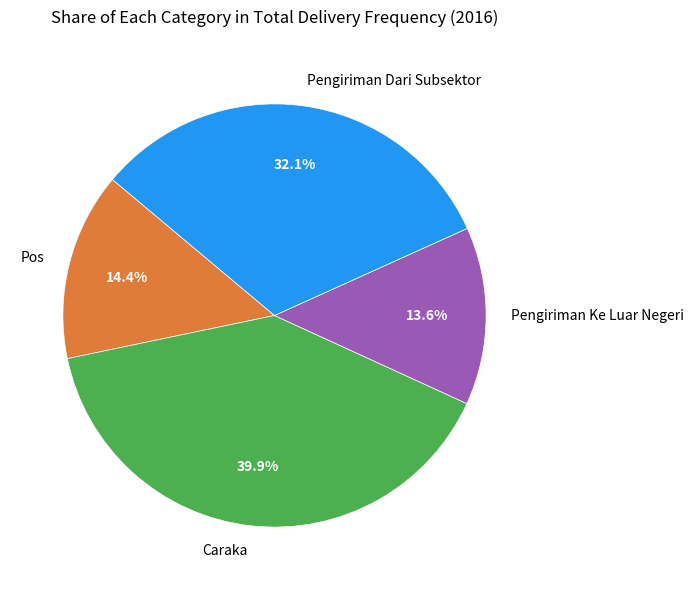

What percentage is the Pengiriman Ke Luar Negeri slice, to the nearest percent?

14%